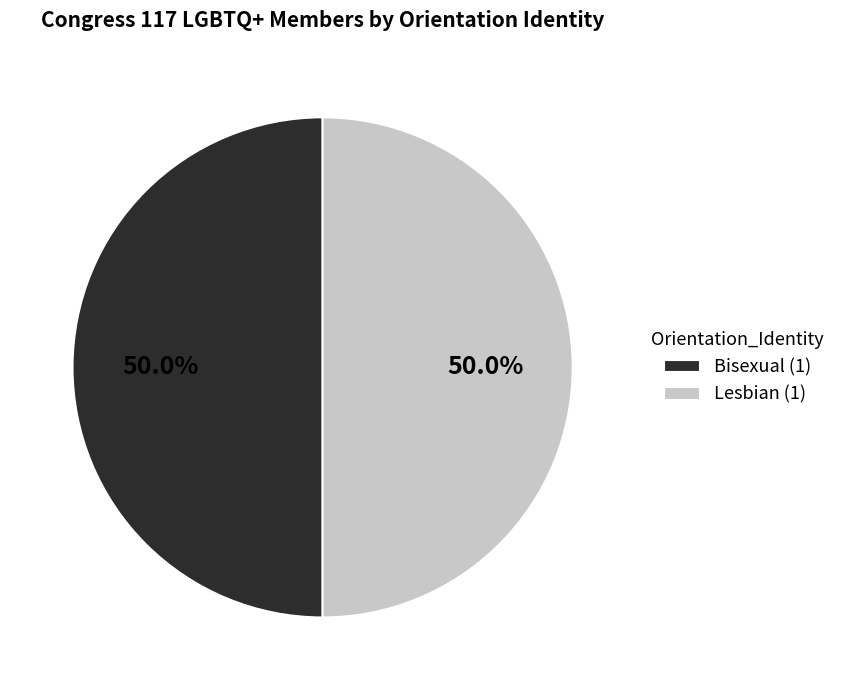

Combined, do Lesbian (1) and Bisexual (1) account for over 50%?

Yes